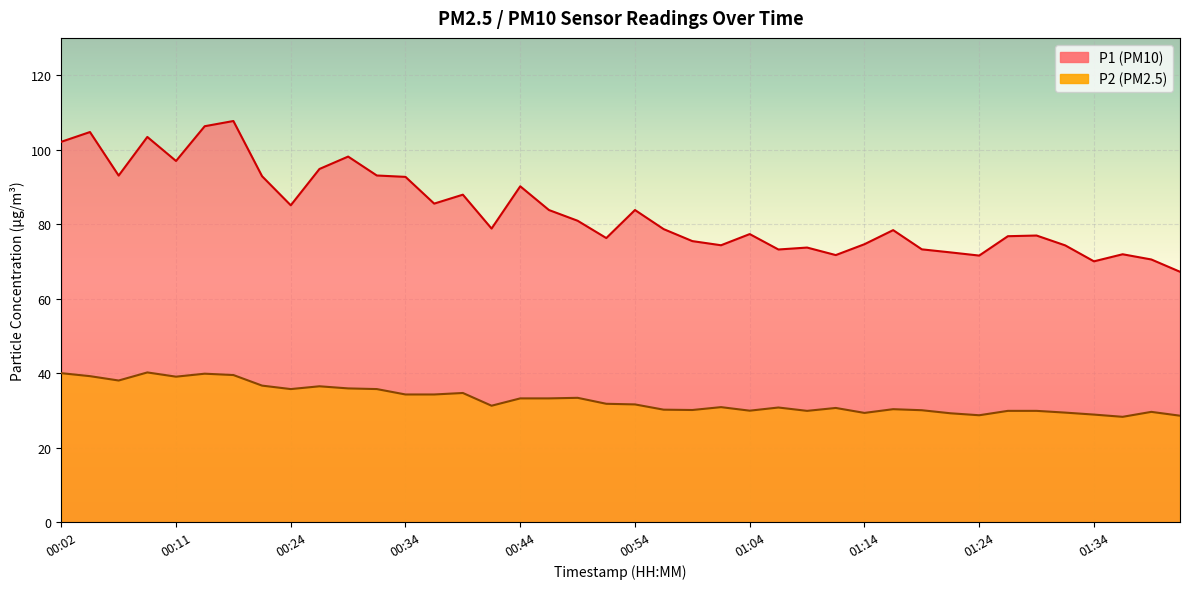

At which category does the chart reach its minimum across all series?

01:36